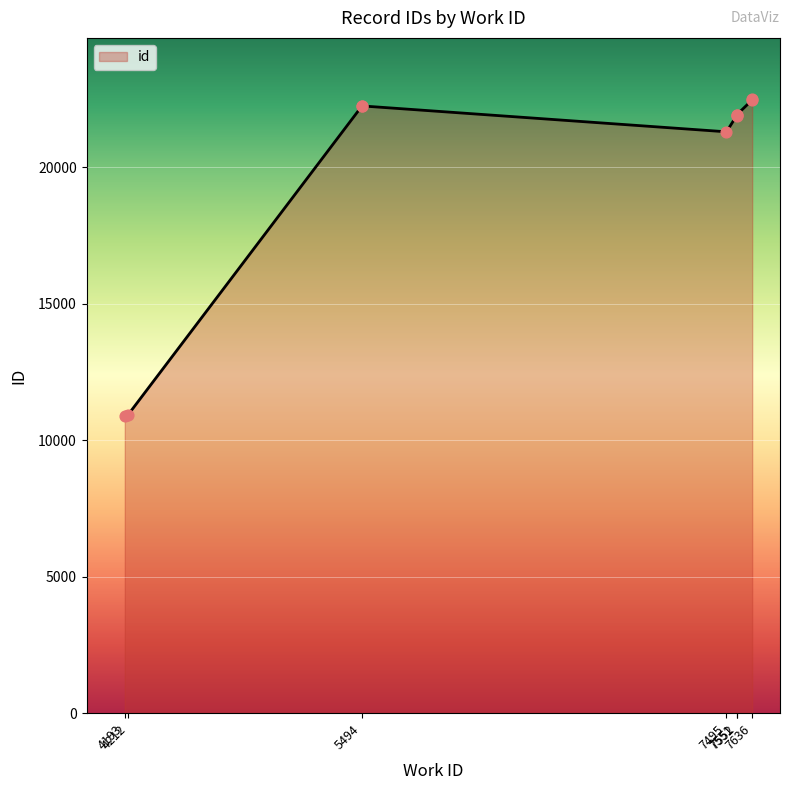

What is the ratio of the value at 7551 to the value at 4212?

2.0